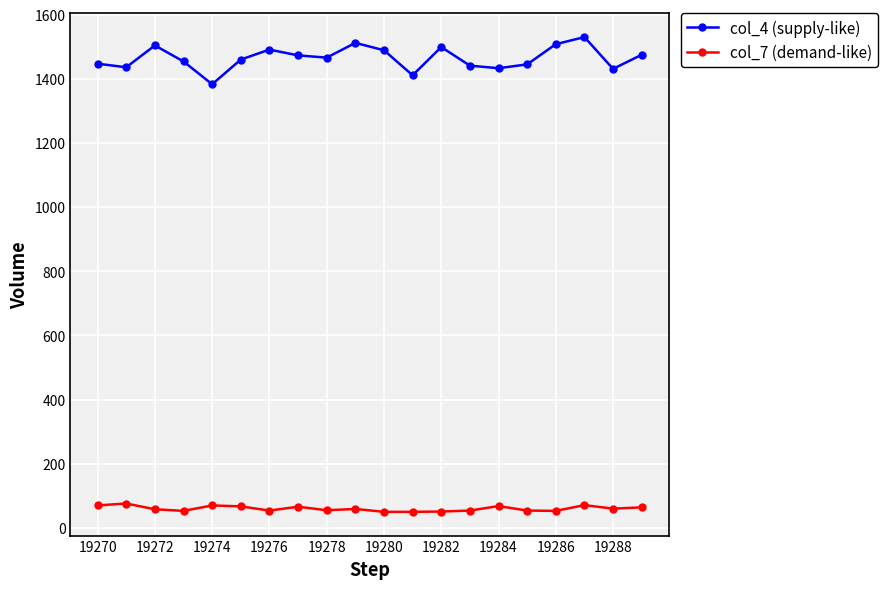

True or false: col_4 (supply-like) and col_7 (demand-like) cross at least once.

False